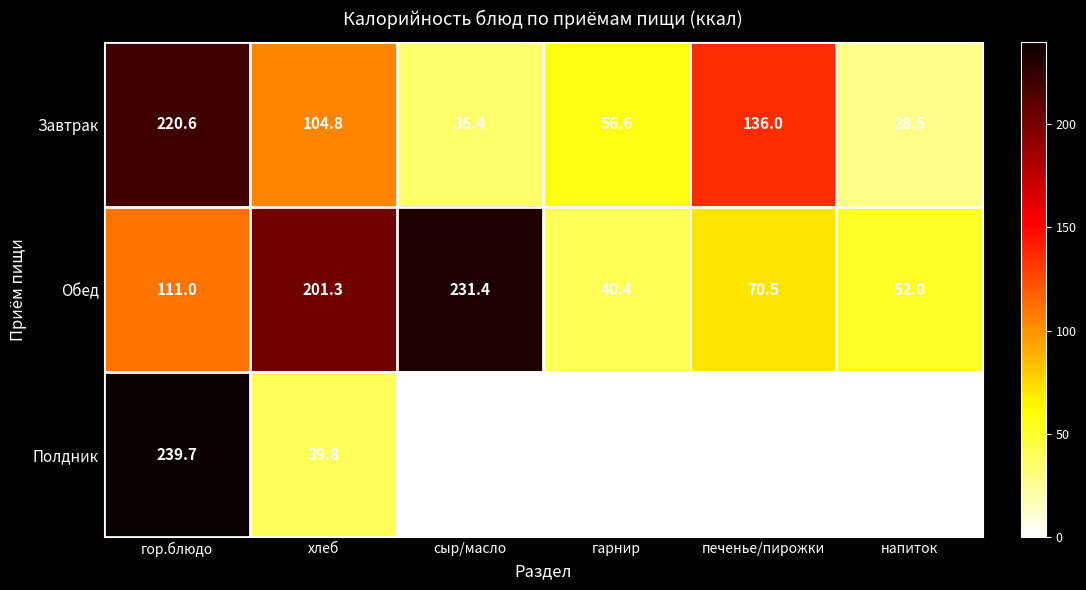

What is the difference between the maximum and minimum values in the Завтрак series?

192.1